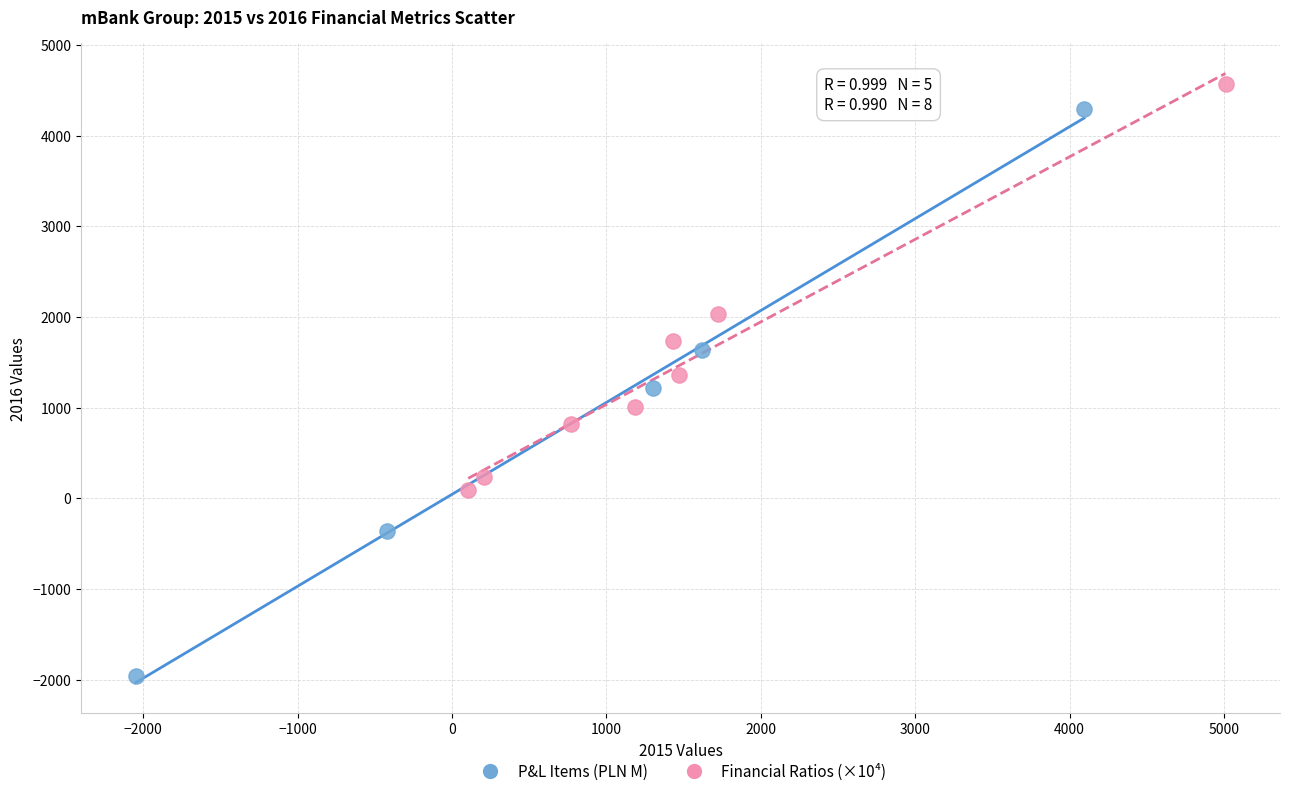

Which series has the widest spread of Y values?

P&L Items (PLN M)